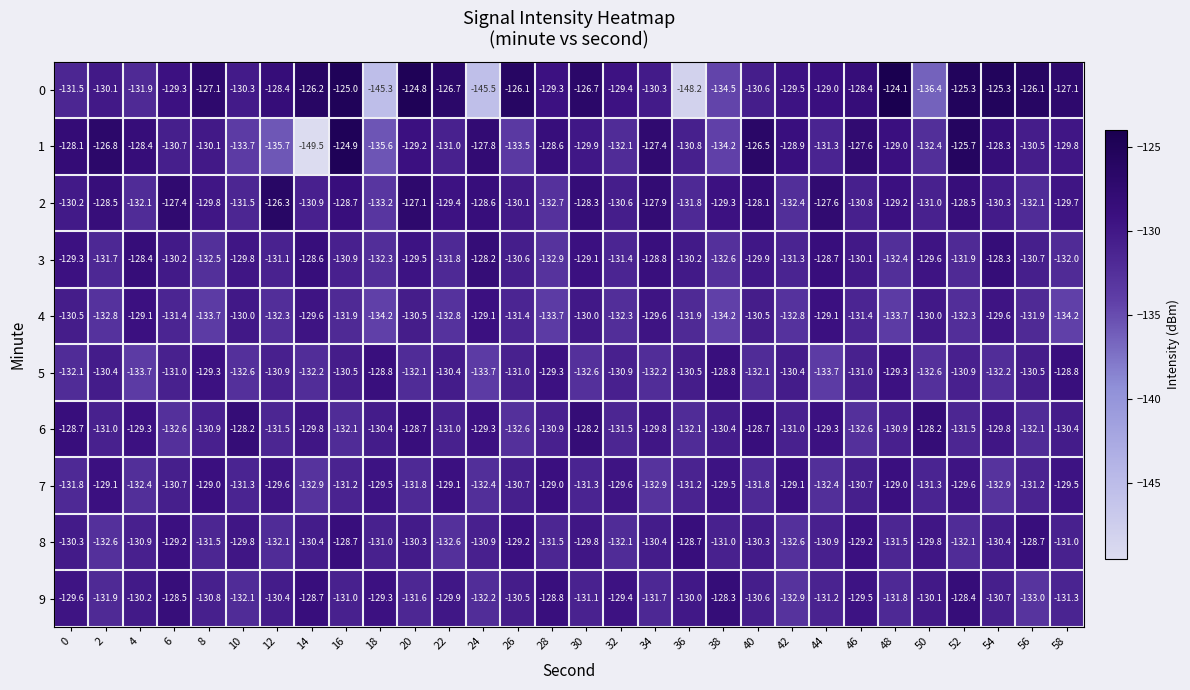

At which category does the chart reach its peak across all series?

48